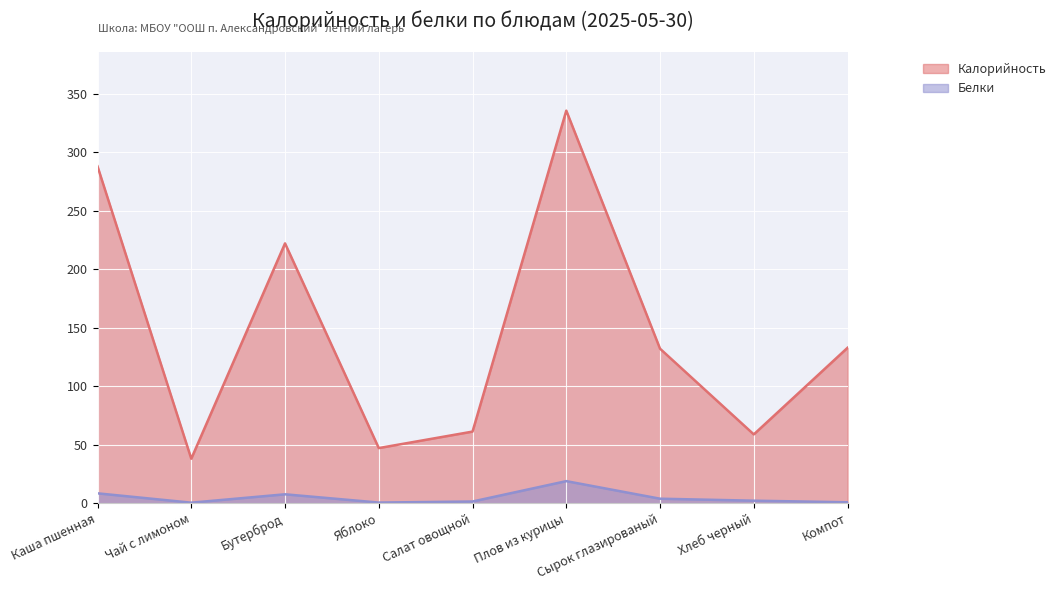

What is the sum of the Калорийность values at Каша пшенная and Сырок глазированый?

420.0